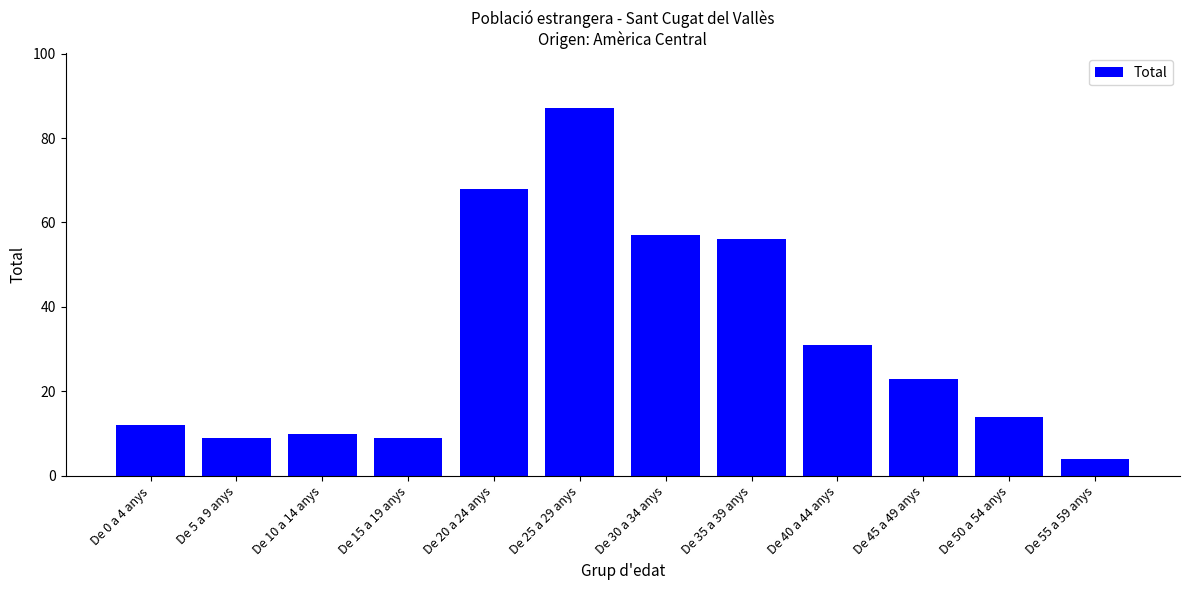

How many values are below 23?

6